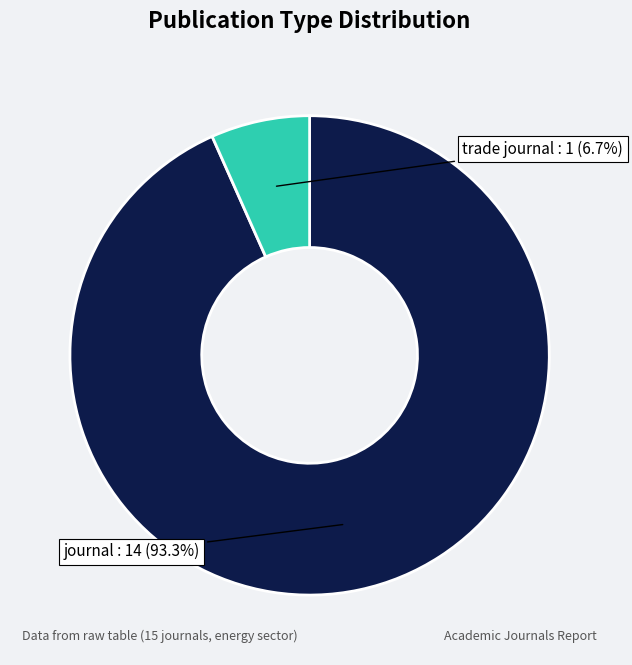

Count the number of slices in the pie.

2